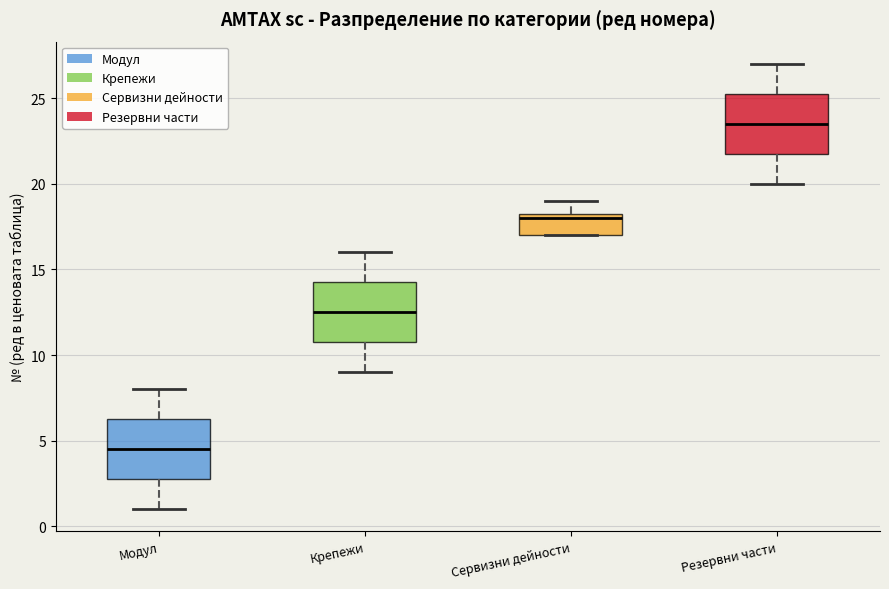

Reading left to right, read every box against the y-axis: the position of its median line, the range the box covers, and the ends of its whiskers. The values are not printed on the chart, so give them approximately, as read against the axis.

Модул: median 4.5, box 3.0 to 6.5, whiskers 1.0 to 8.0
Крепежи: median 12.5, box 11.0 to 14.5, whiskers 9.0 to 16.0
Сервизни дейности: median 18.0, box 17.0 to 18.5, whiskers 17.0 to 19.0
Резервни части: median 23.5, box 22.0 to 25.5, whiskers 20.0 to 27.0